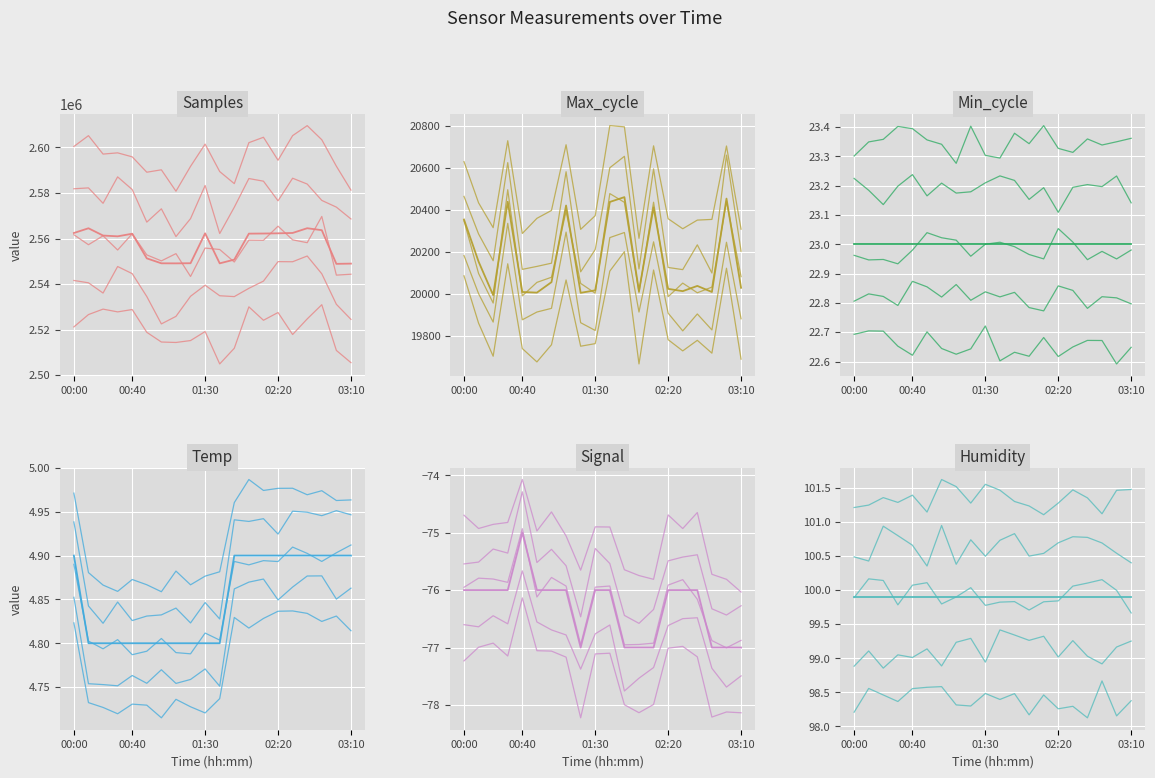

What is the difference between the Max_cycle values at 11 and 15?

449.0